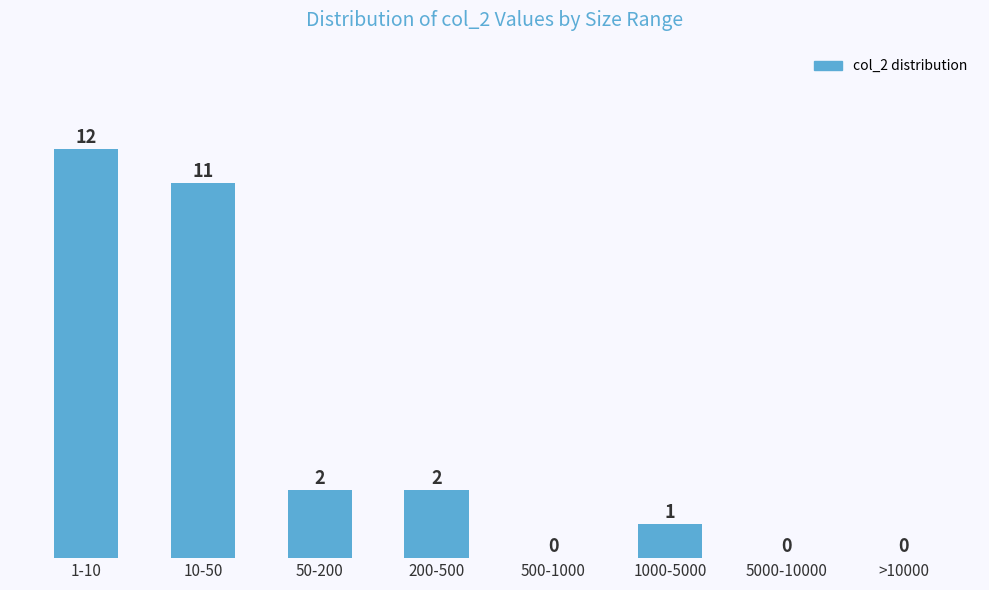

Reading right to left, extract all data points from this chart.

>10000=0	5000-10000=0	1000-5000=1	500-1000=0	200-500=2	50-200=2	10-50=11	1-10=12